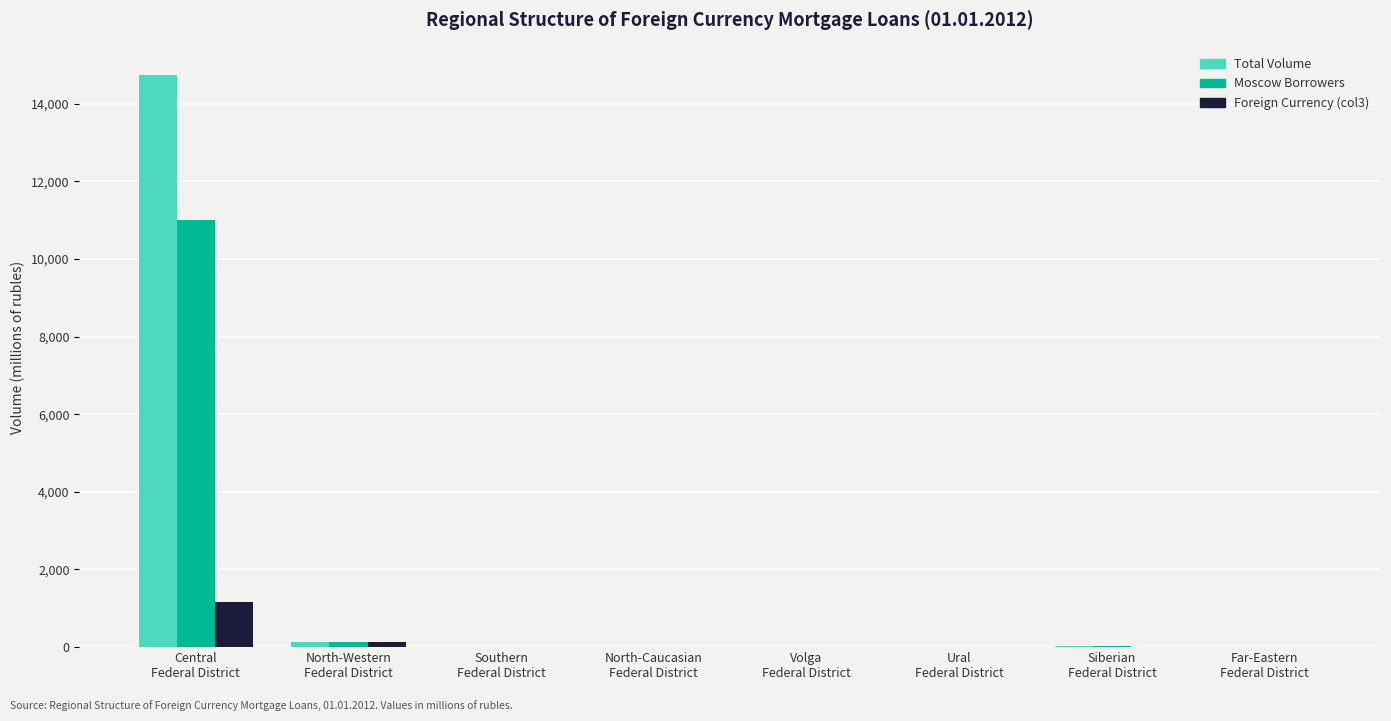

What is the sum of all Moscow Borrowers values?

11199